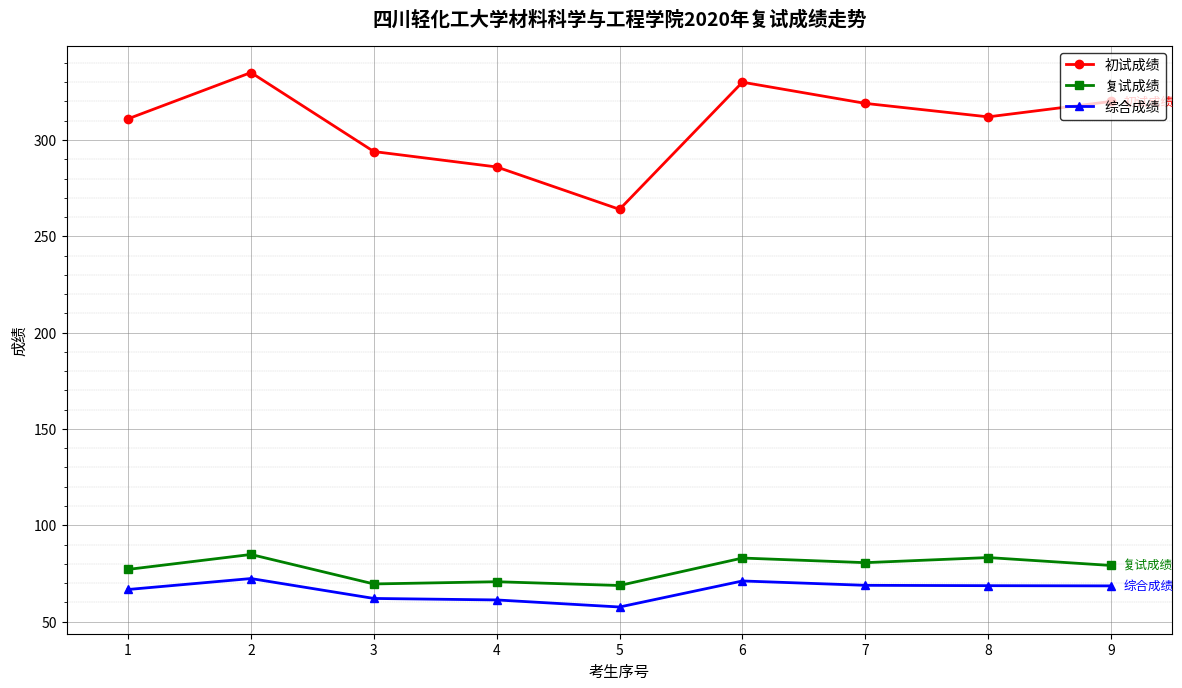

The 复试成绩 series shows 70.7 at 4. True or false?

True